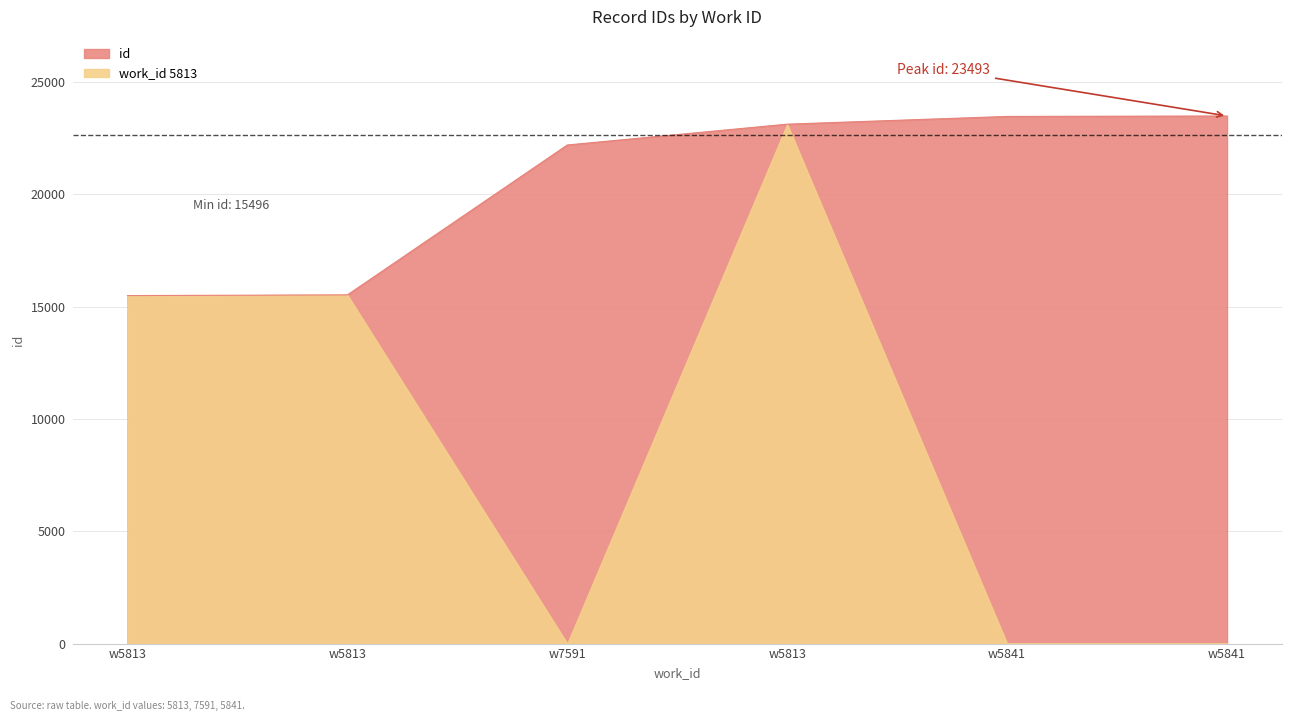

What is the smallest value displayed?

15496